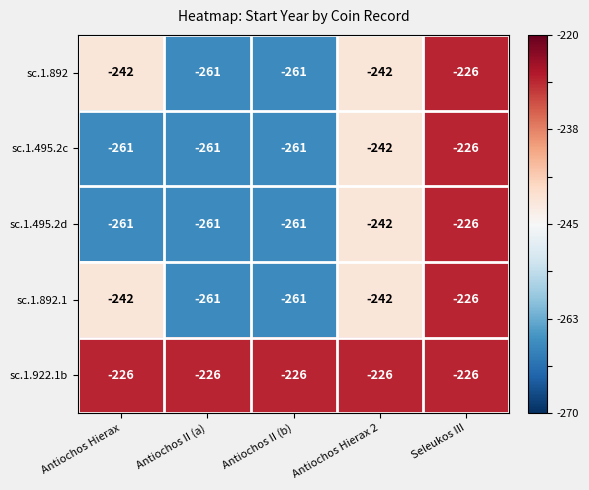

What is the greatest value displayed?

-226